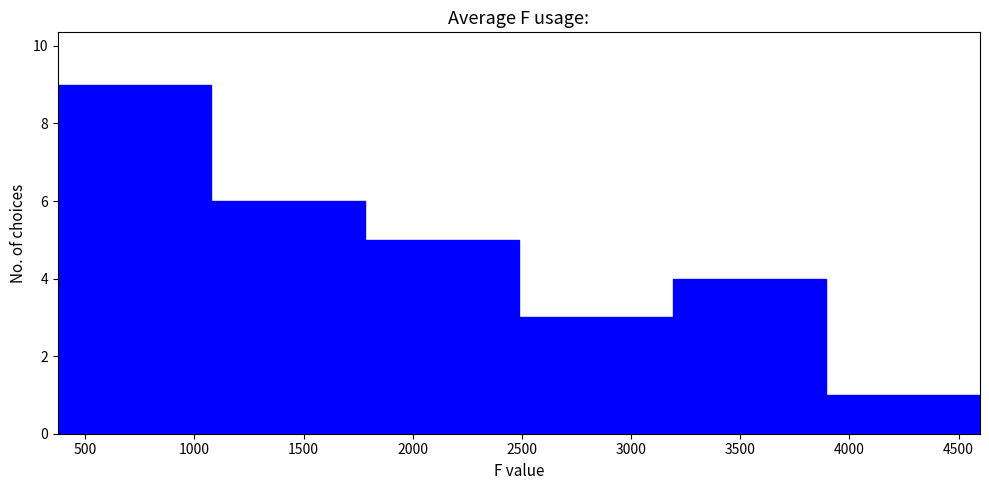

Reading left to right, transcribe this chart: for each bar, give the range it covers on the x-axis and its height. Neither the bar edges nor the heights are printed on the chart, so give them approximately, as read against the axes.

350 to 1100: 9
1100 to 1800: 6
1800 to 2500: 5
2500 to 3200: 3
3200 to 3900: 4
3900 to 4600: 1